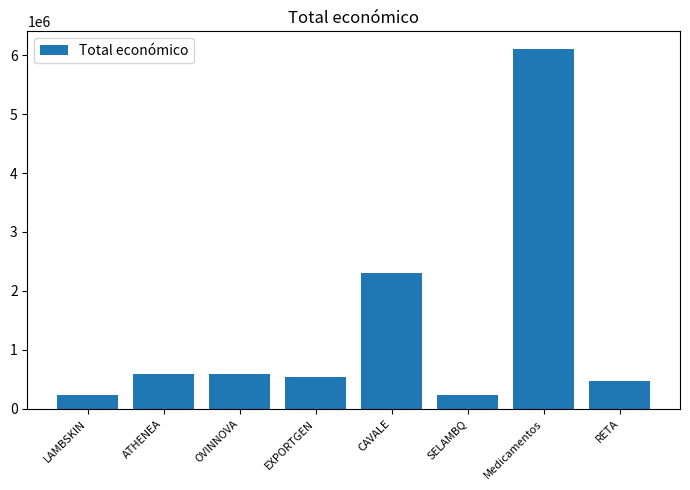

Are the bars horizontal?

No